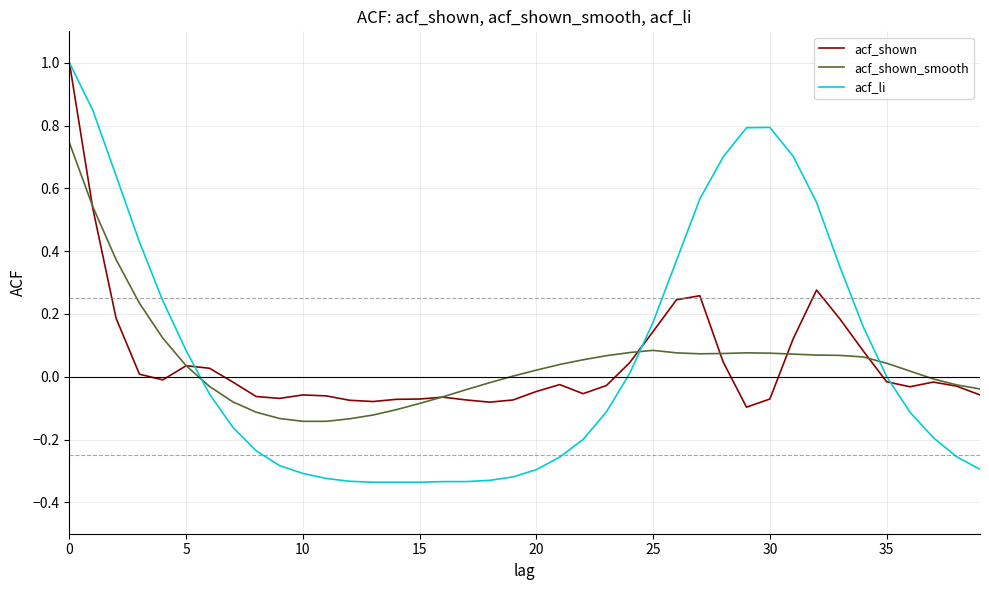

Which series has the largest range (max minus min)?

acf_li